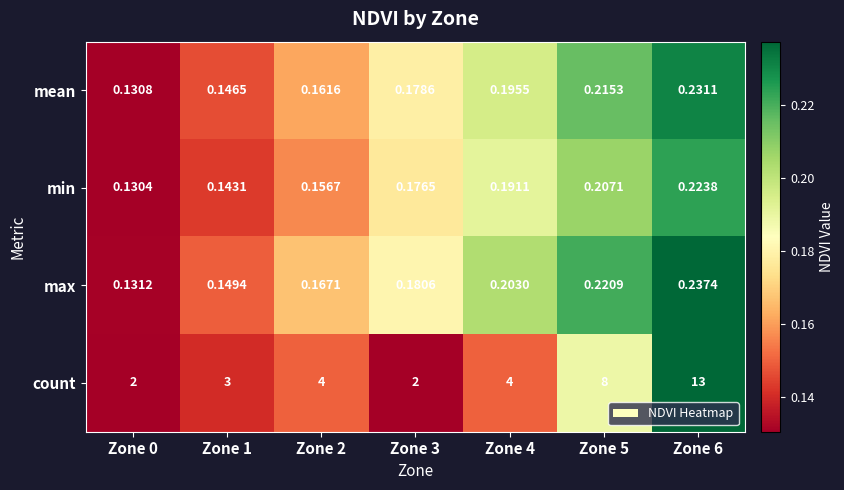

Which series has the largest total across all categories?

count